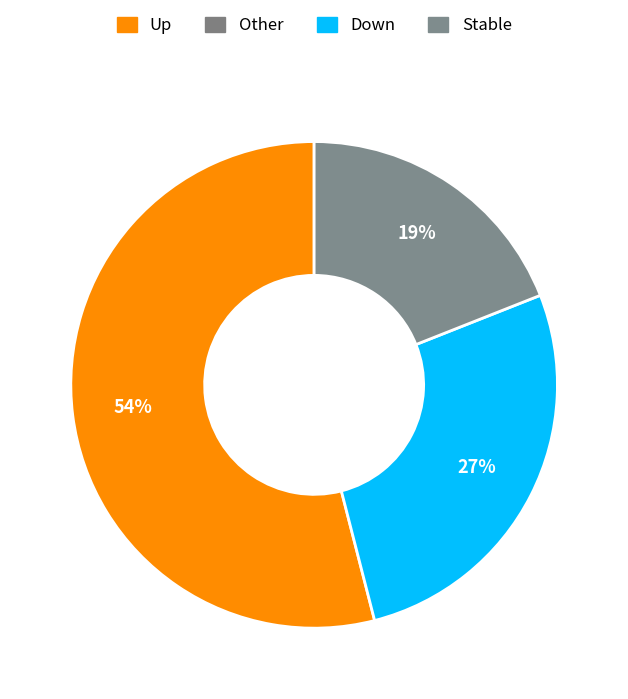

To the nearest percent, what is the difference between the largest and smallest slice percentages?

35%